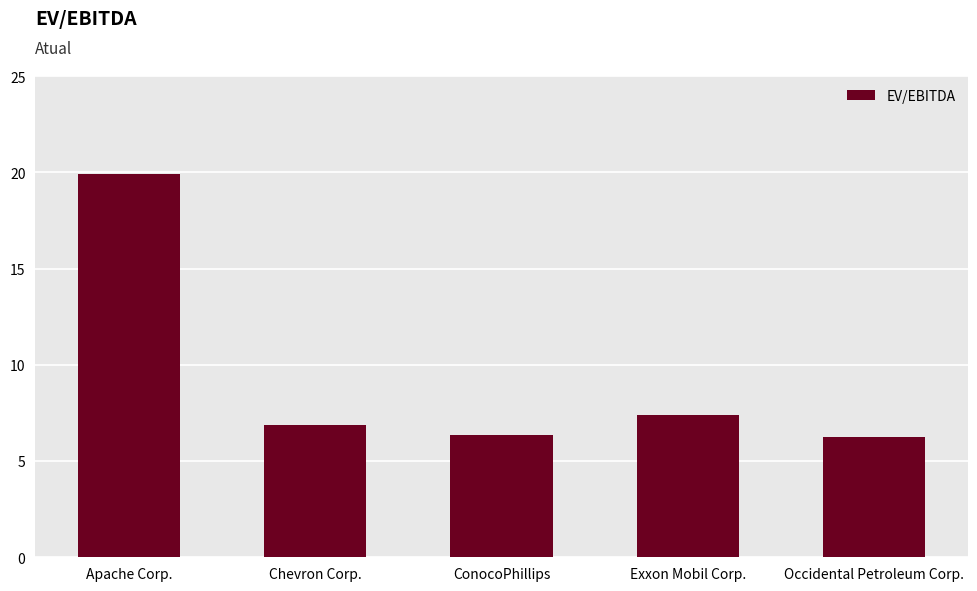

What is the change in value from Chevron Corp. to ConocoPhillips?

-0.5